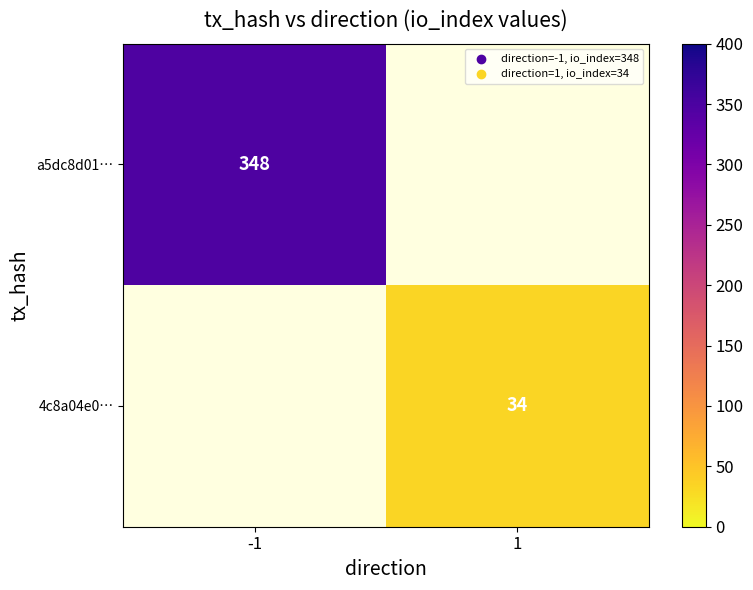

True or false: a5dc8d01… has a value of 98 at -1.

False